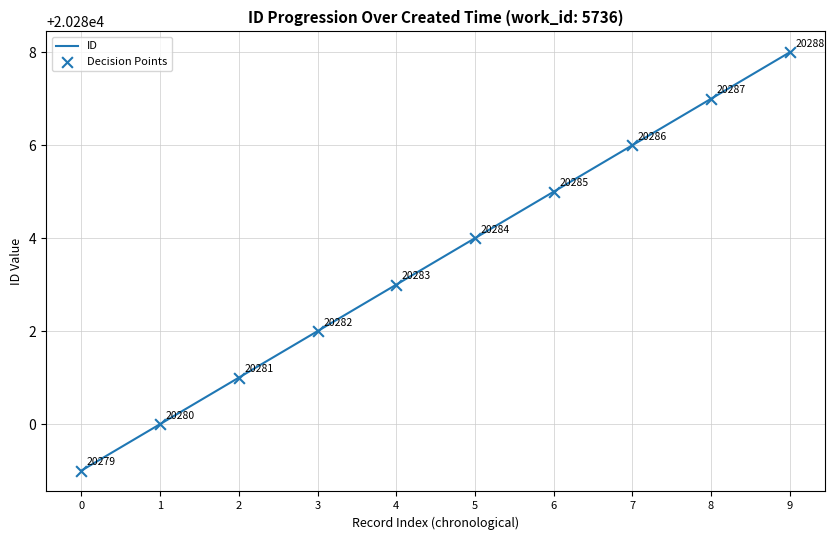

True or false: the data shows 29257 at 4.

False